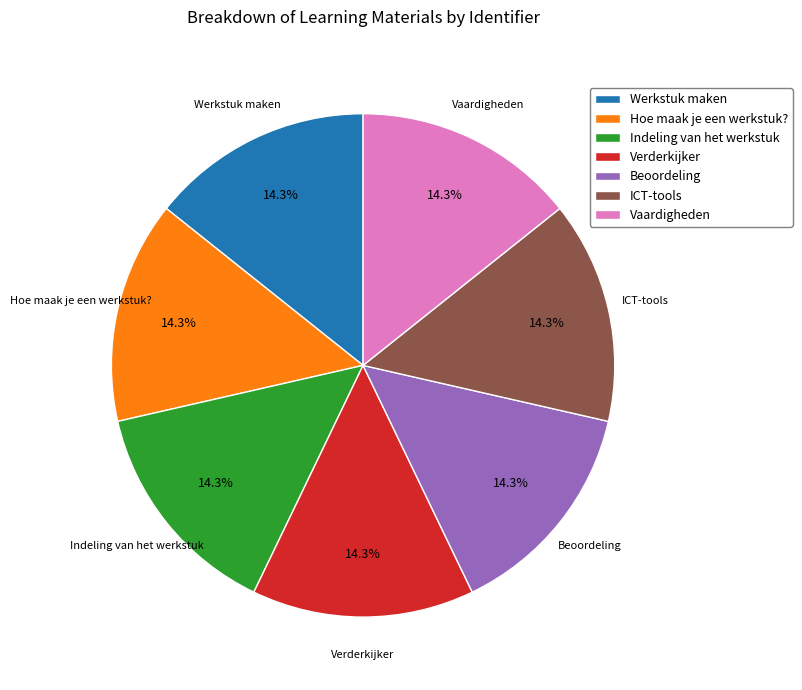

To the nearest percent, what portion does Vaardigheden represent?

14%